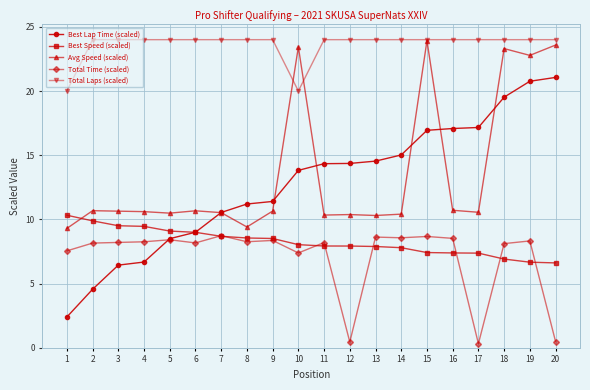

What is the sum of the Best Speed (scaled) values at 3 and 16?

16.9